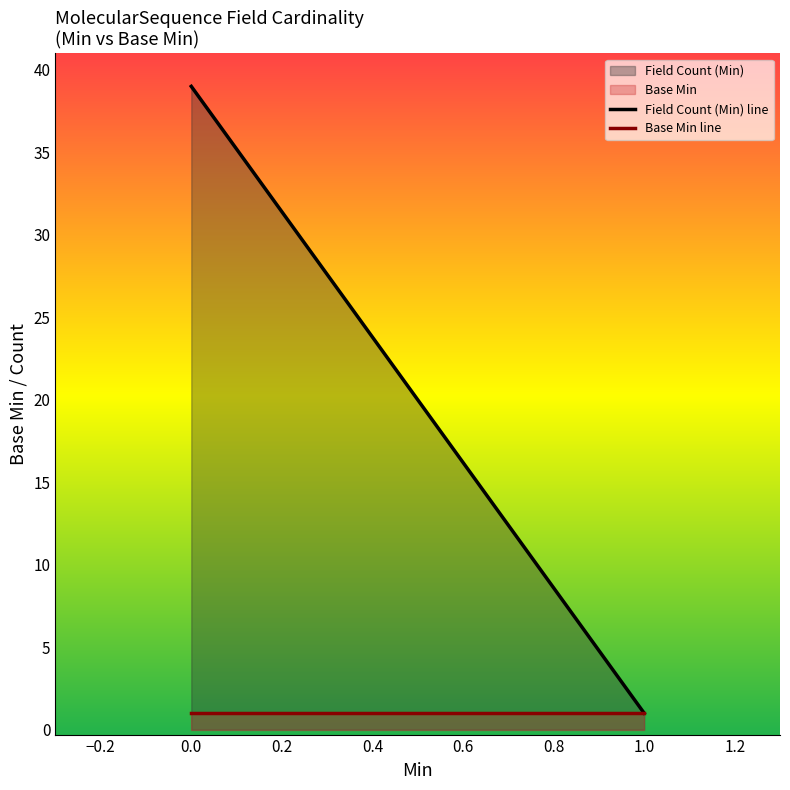

Which series has the largest range (max minus min)?

Field Count (Min)